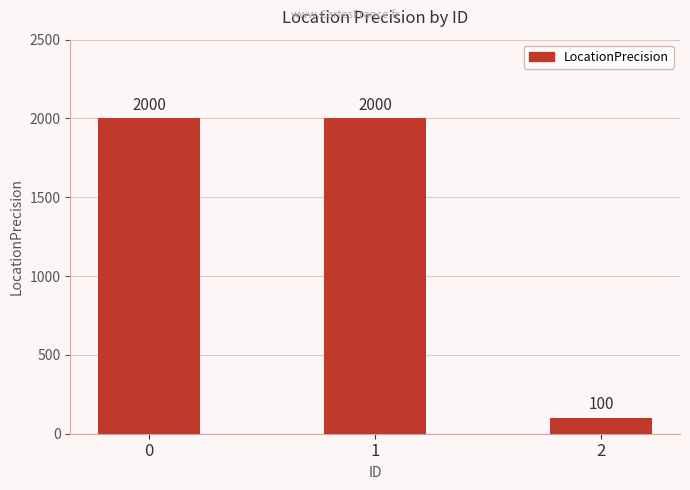

What is the smallest value displayed?

100